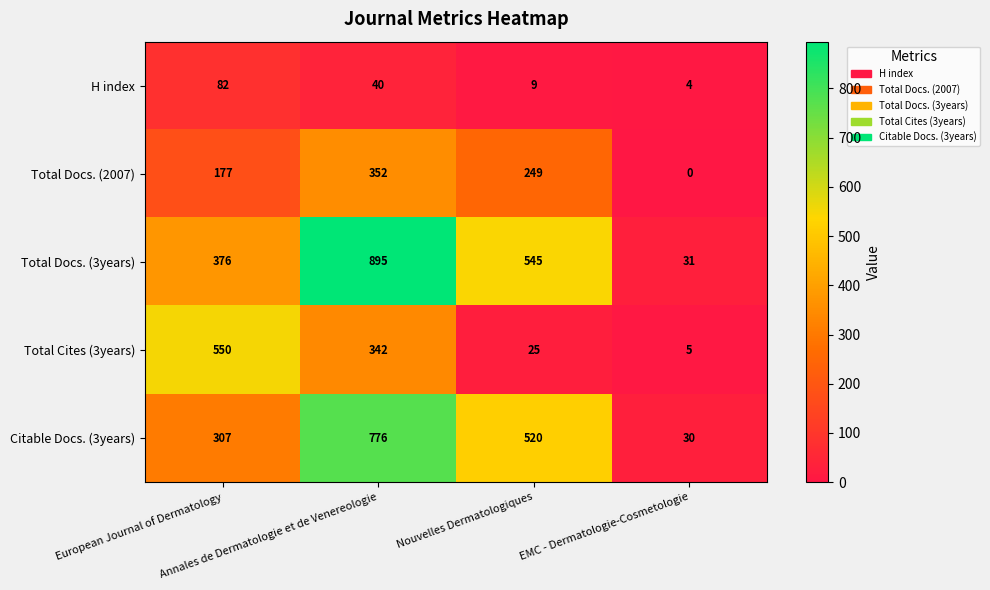

Which series has the largest total across all categories?

Total Docs. (3years)